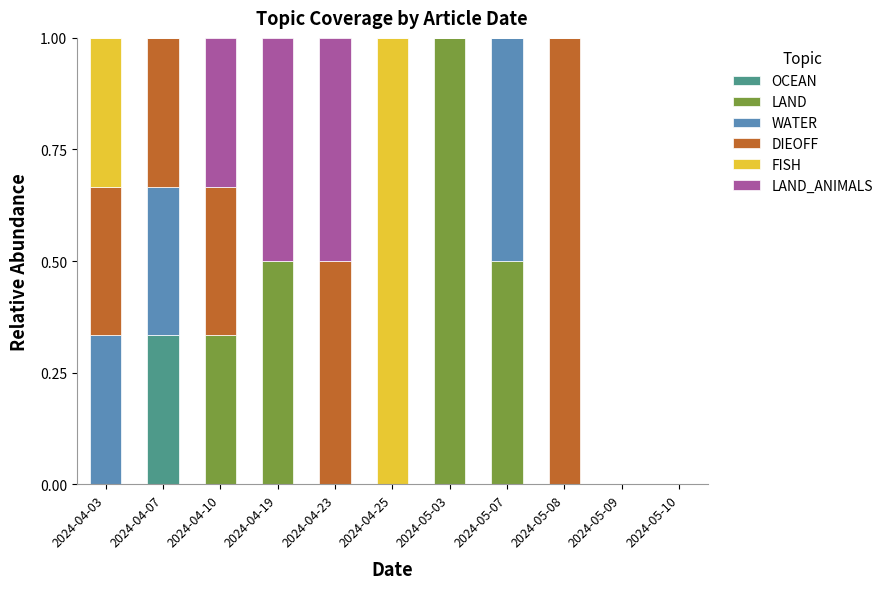

What is the total value across all series at 2024-05-03?

1.0